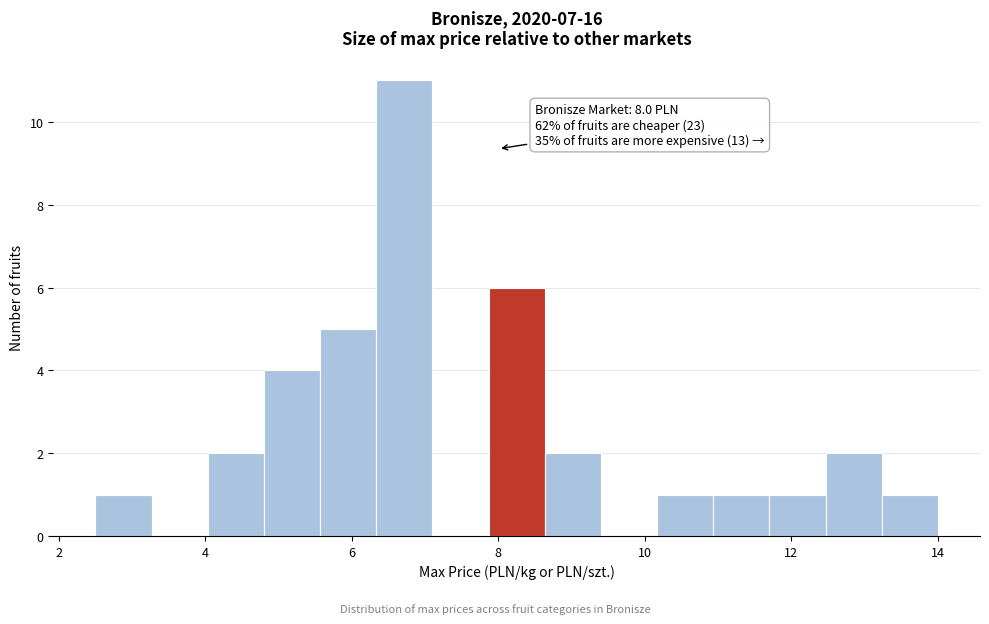

Around what value on the x-axis is the tallest bar? Give the approximate position of its centre, as read against the axis.

6.8